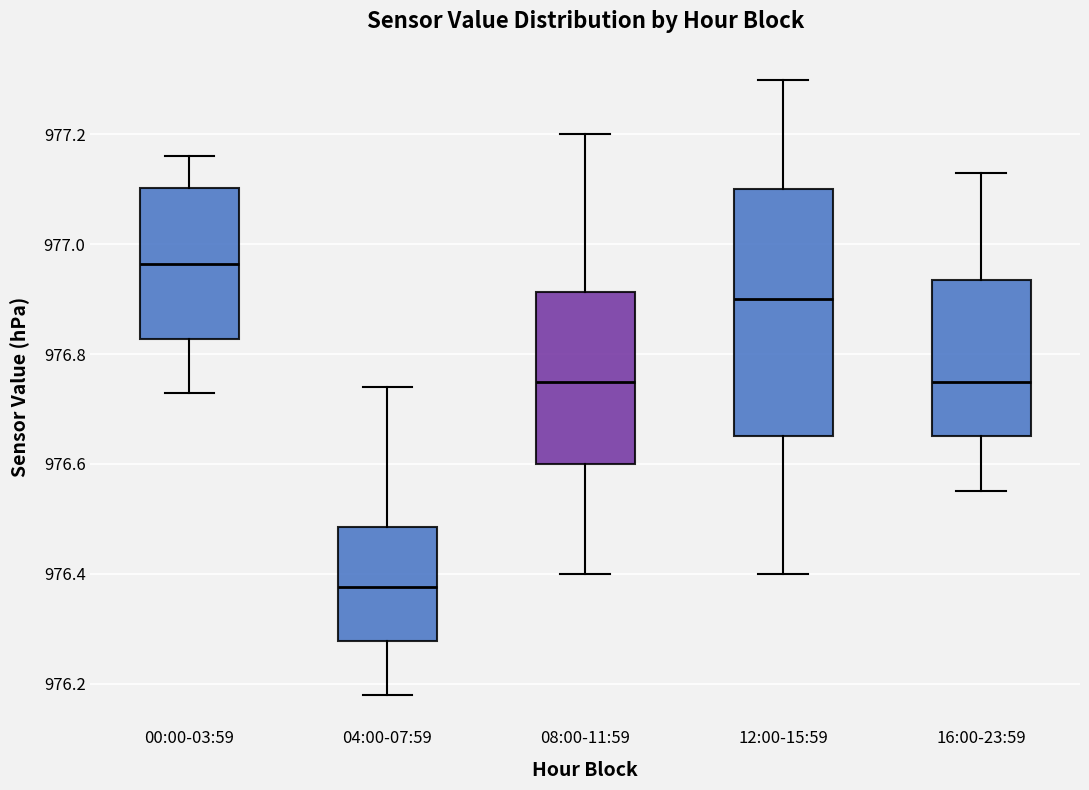

Which box is the tallest, from its lower edge to its upper edge?

12:00-15:59